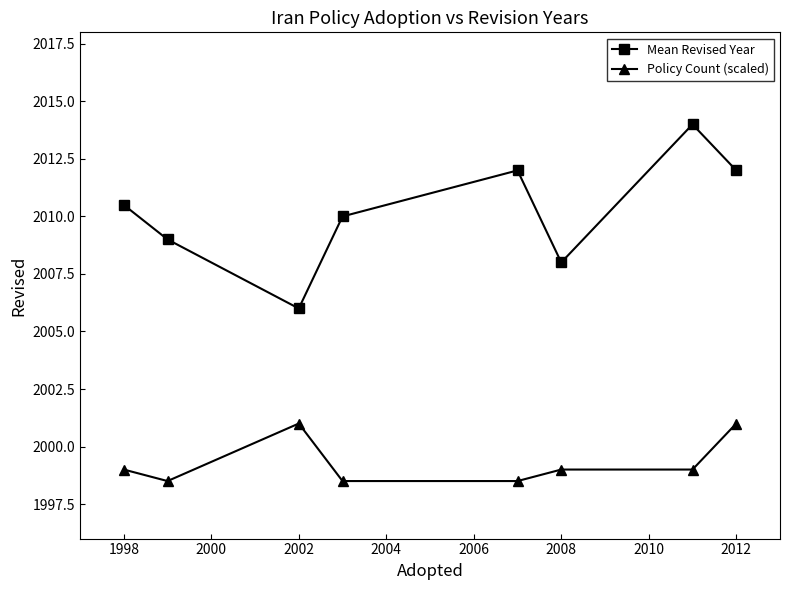

What is the value of the Policy Count (scaled) point at the 1st from the left?

1999.0